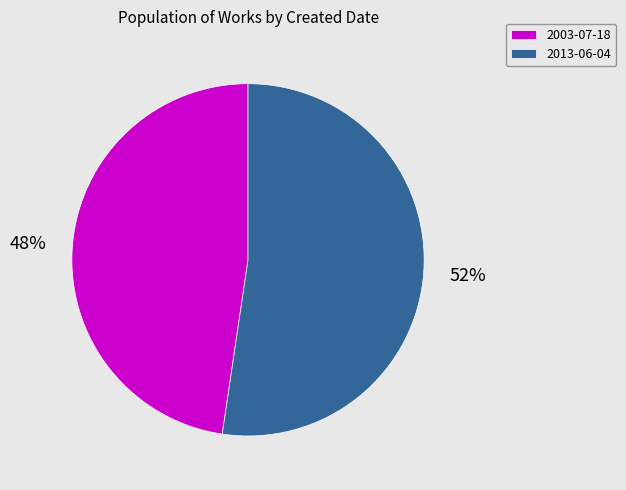

Which has a higher value, 2003-07-18 or 2013-06-04?

2013-06-04